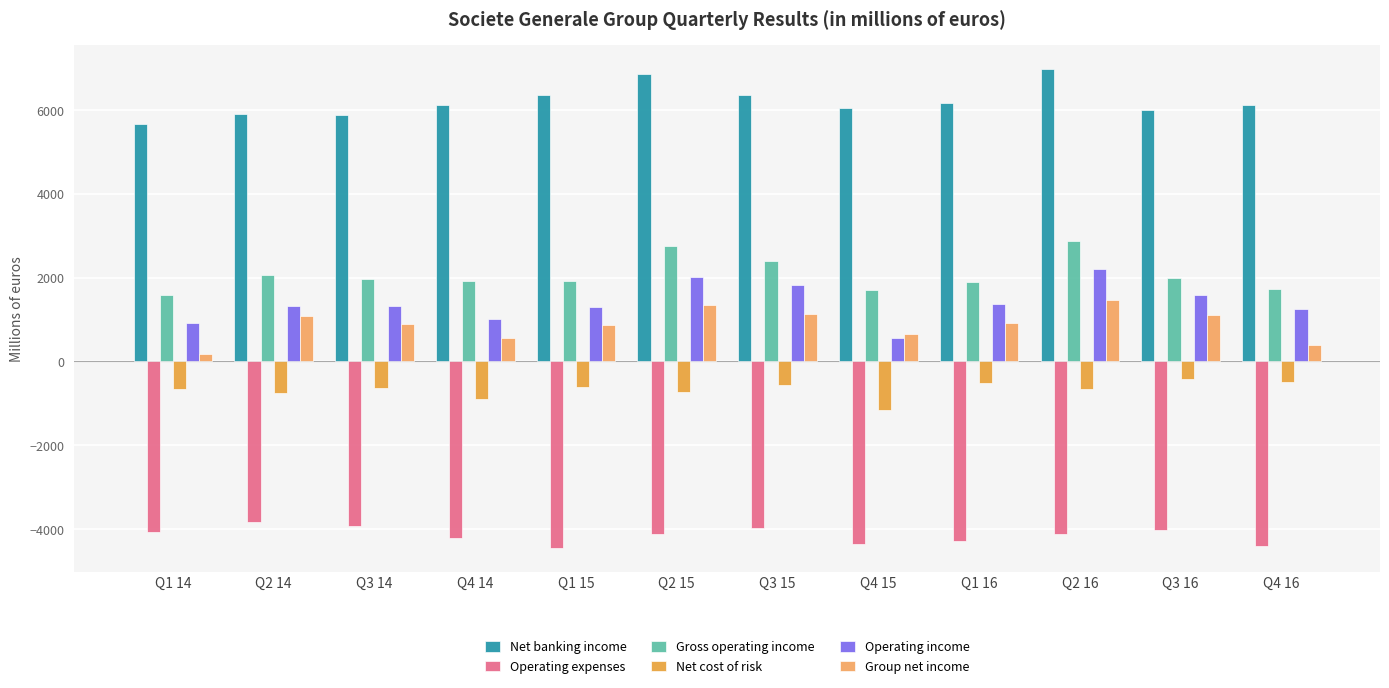

Does the chart contain stacked bars?

No